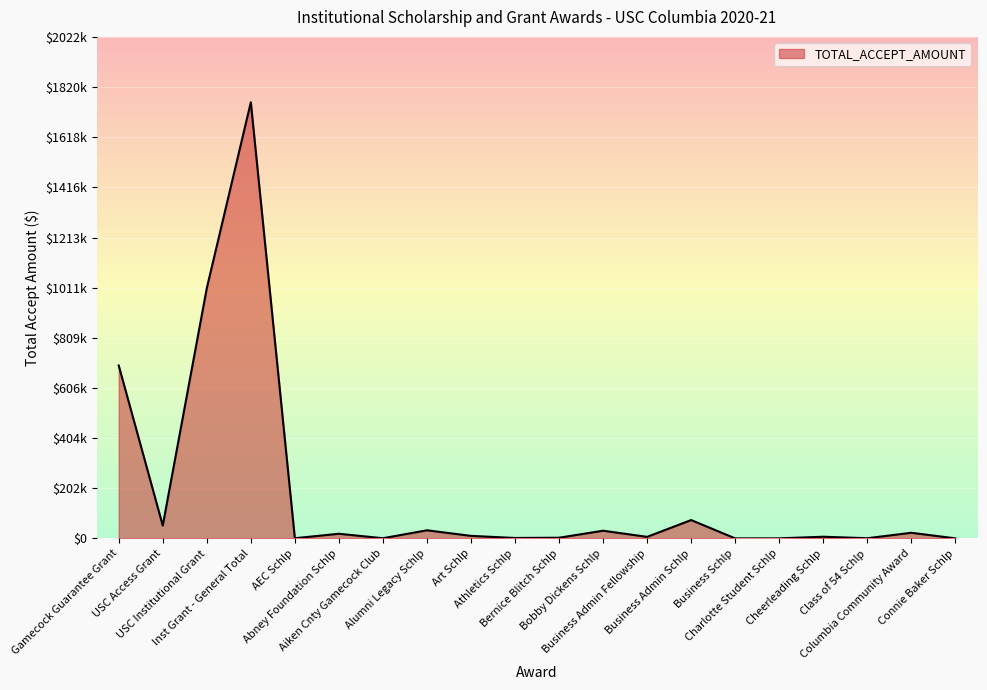

Does the chart display data point markers on the line(s)?

No